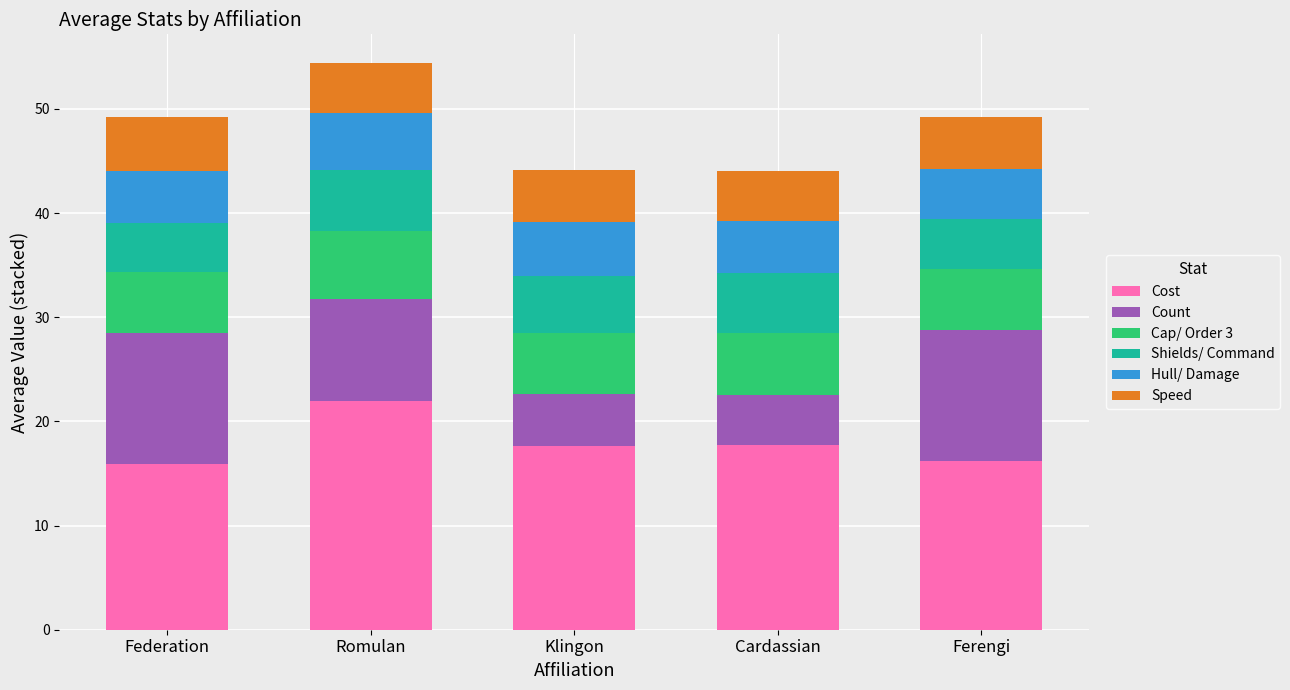

The Cost series shows 17.6 at Klingon. True or false?

True